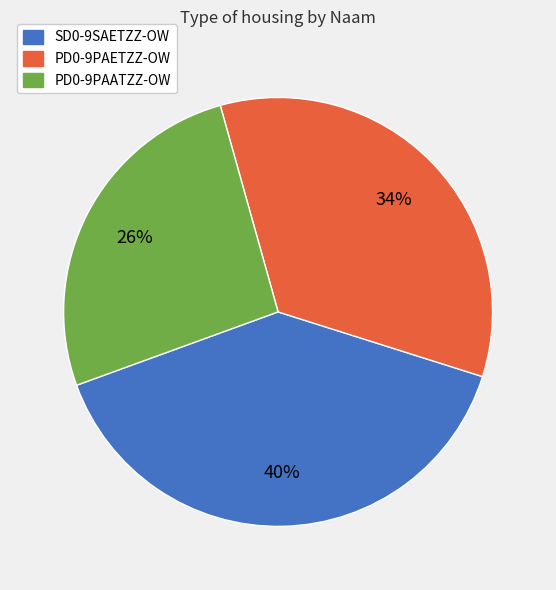

Do PD0-9PAATZZ-OW and PD0-9PAETZZ-OW together represent more than half of the pie?

Yes